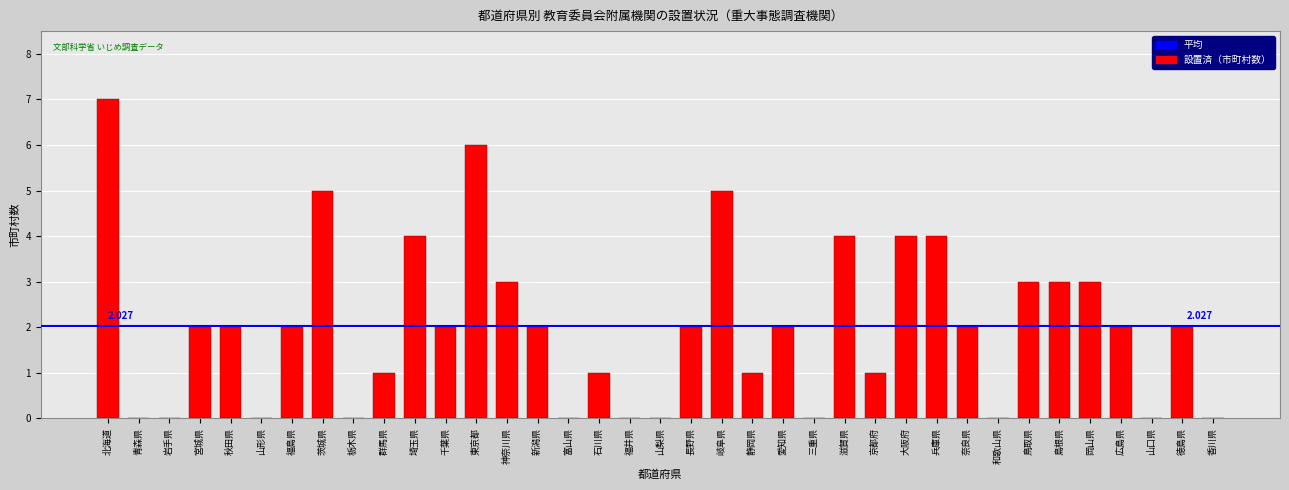

The value at 兵庫県 is 3. True or false?

False